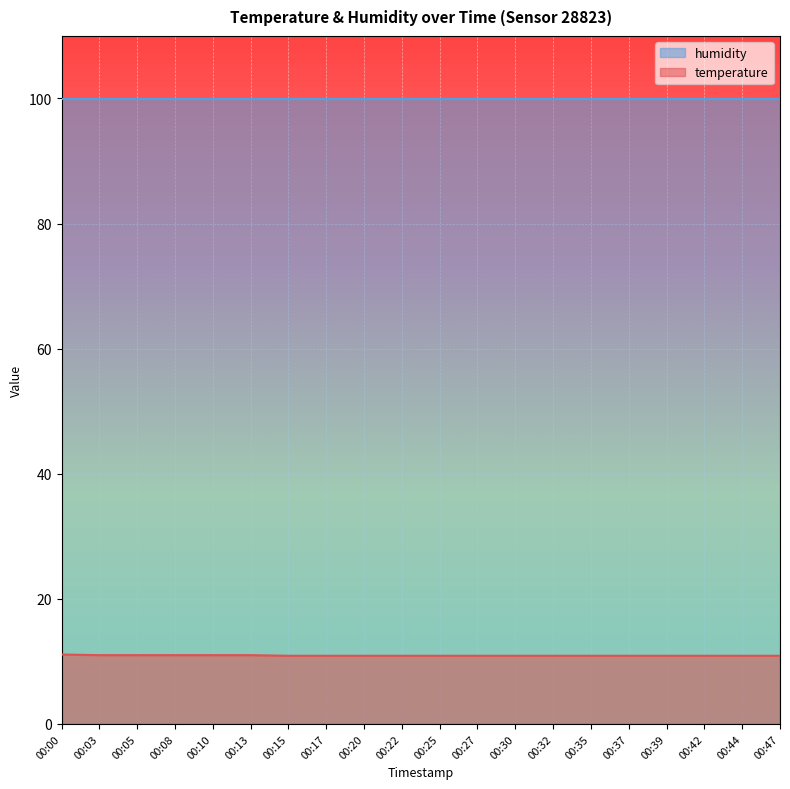

Between 00:20 and 00:13, which is larger?

00:13